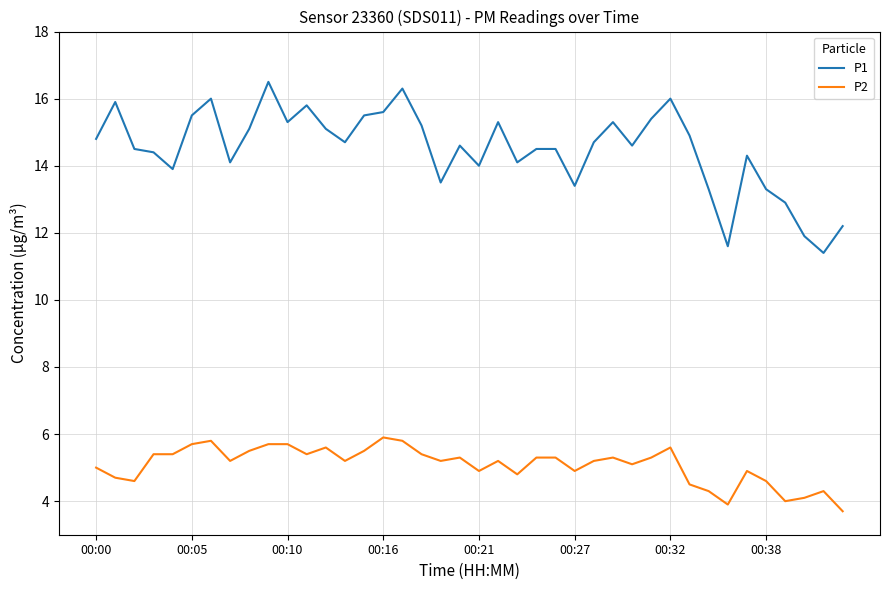

True or false: P2 and P1 intersect in this chart.

False